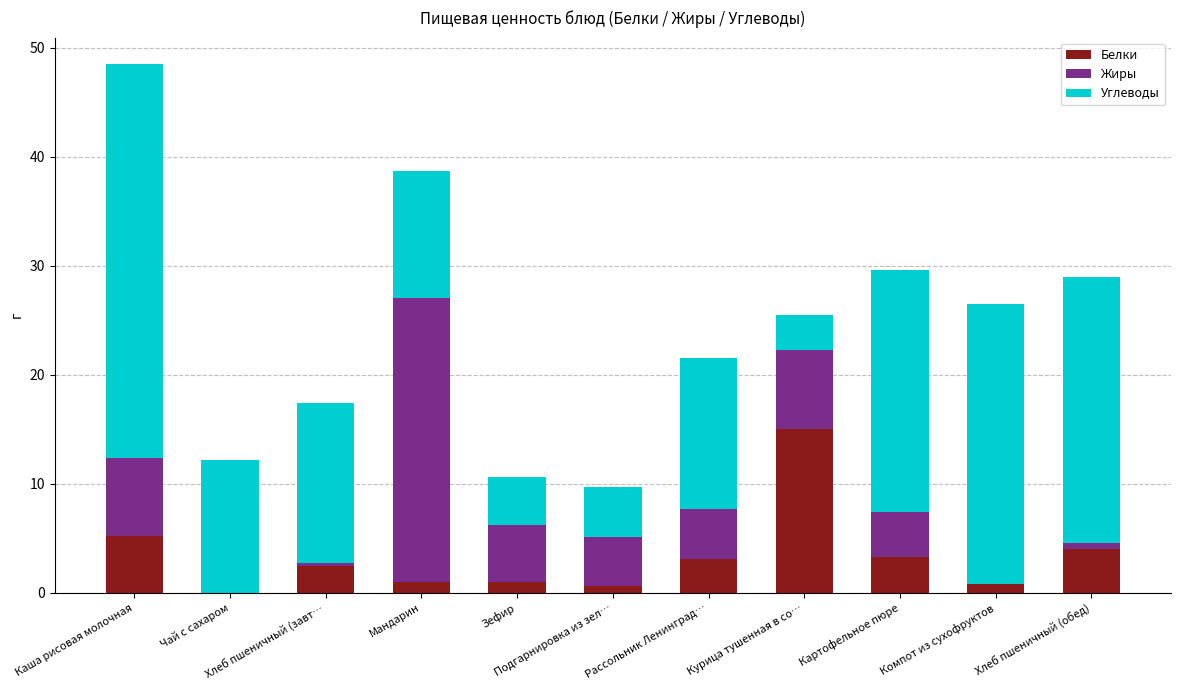

What is the highest value of the Белки series?

15.0